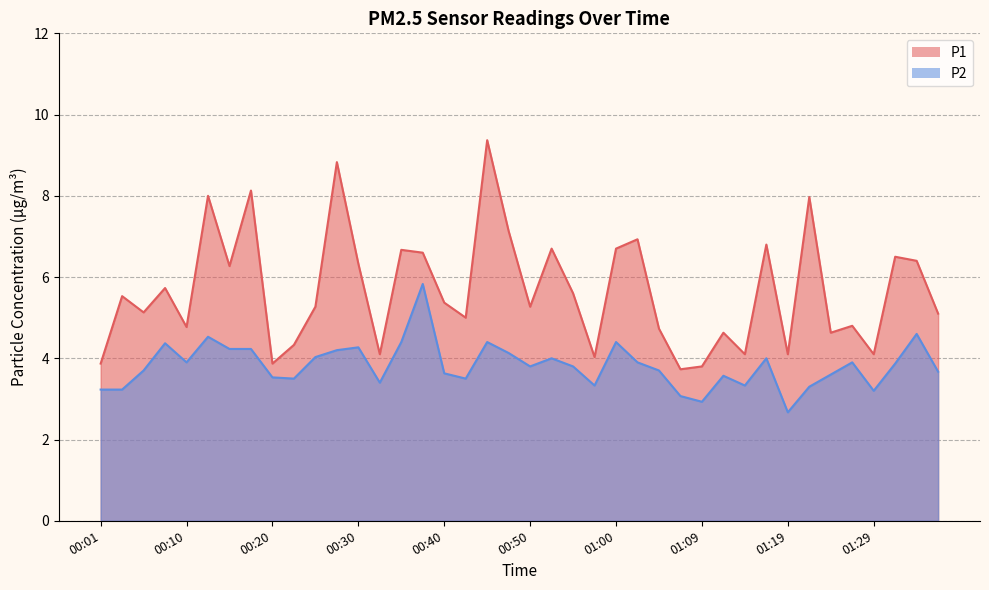

At which category is the sum across all series the highest?

00:45